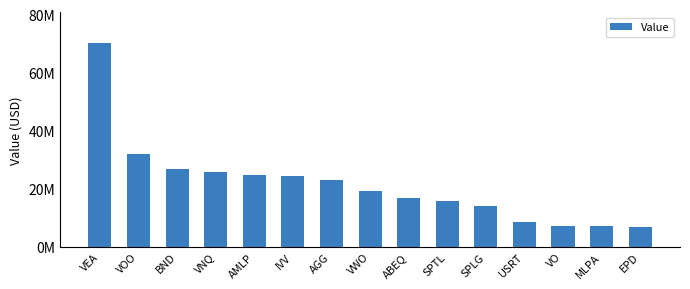

Between SPTL and MLPA, which is larger?

SPTL